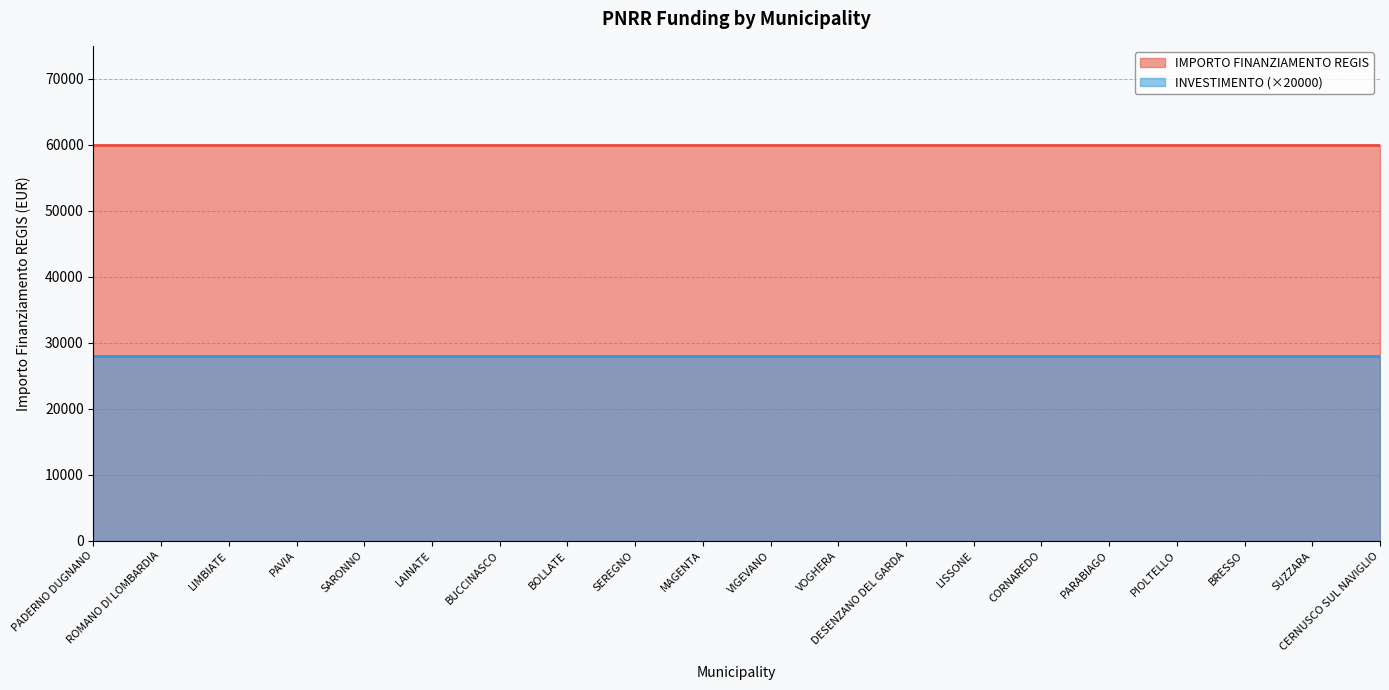

What is the sum of the IMPORTO FINANZIAMENTO REGIS values at VOGHERA and PAVIA?

119932.0